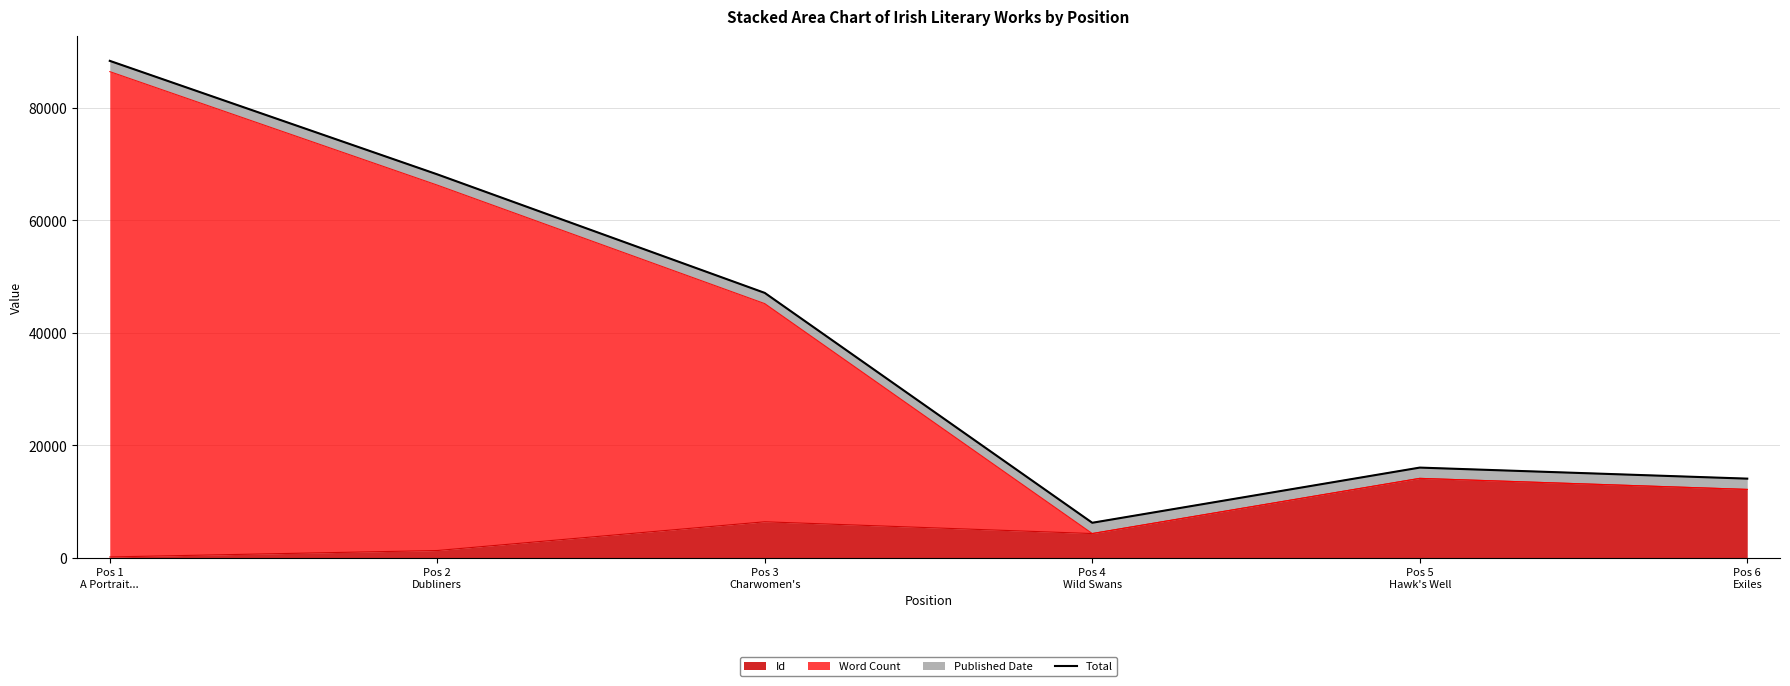

What is the difference between the maximum and minimum values?

82168